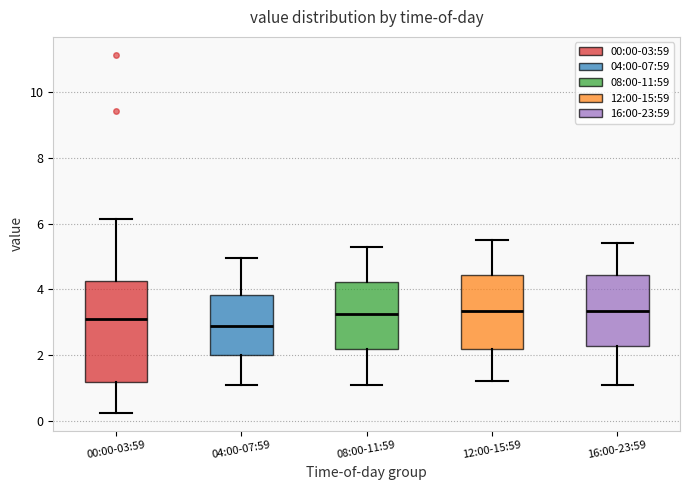

Comparing the boxes themselves (not the whiskers), which one is the tallest?

00:00-03:59